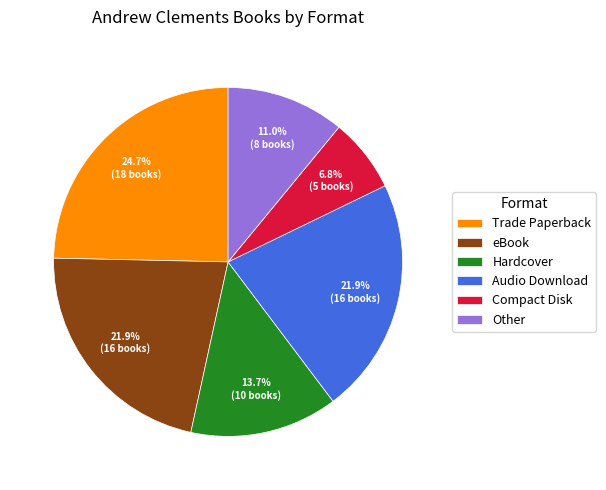

Which category has the smallest portion of the pie?

Compact Disk